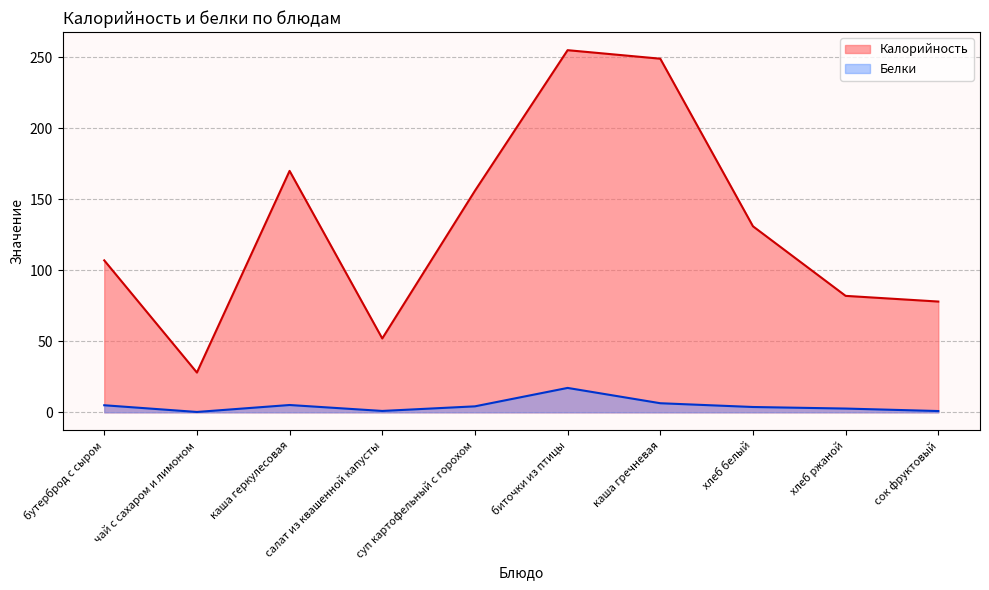

The value of Калорийность at хлеб ржаной is 46.4. True or false?

False